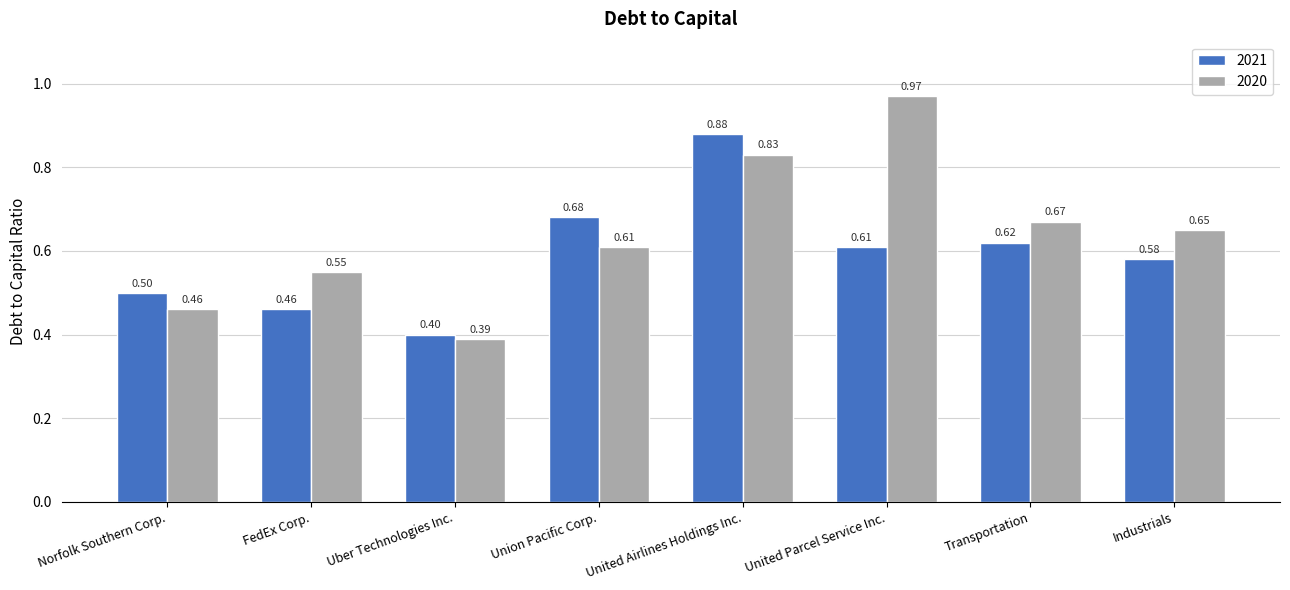

Rank the series by their average value, from lowest to highest.

2021, 2020